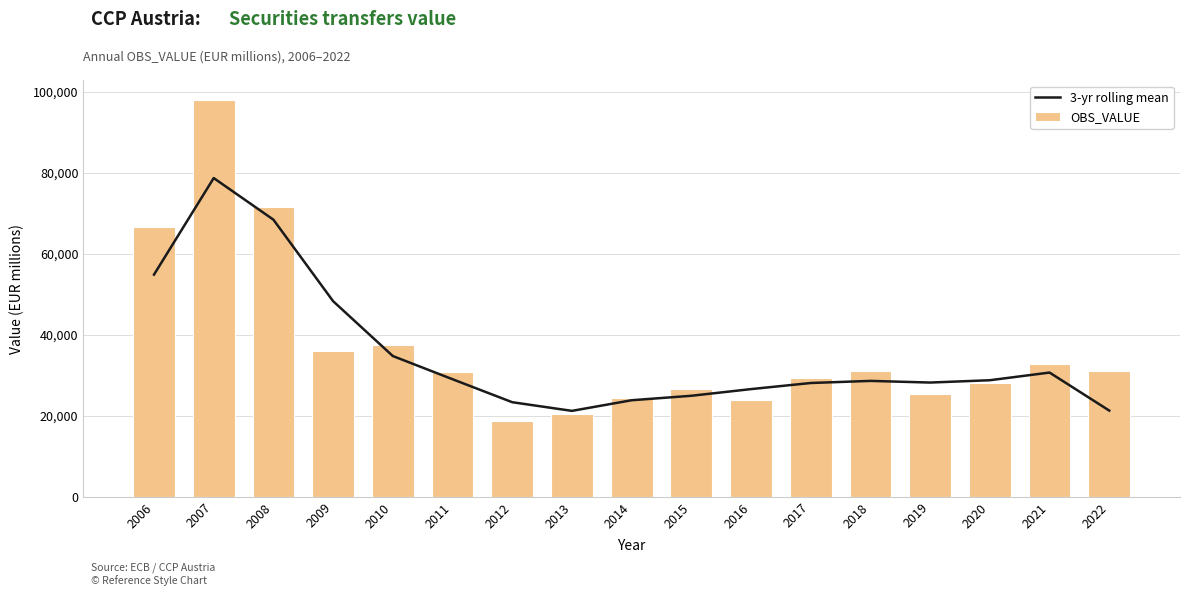

The 3-yr rolling mean series shows 57787.6 at 2010. True or false?

False